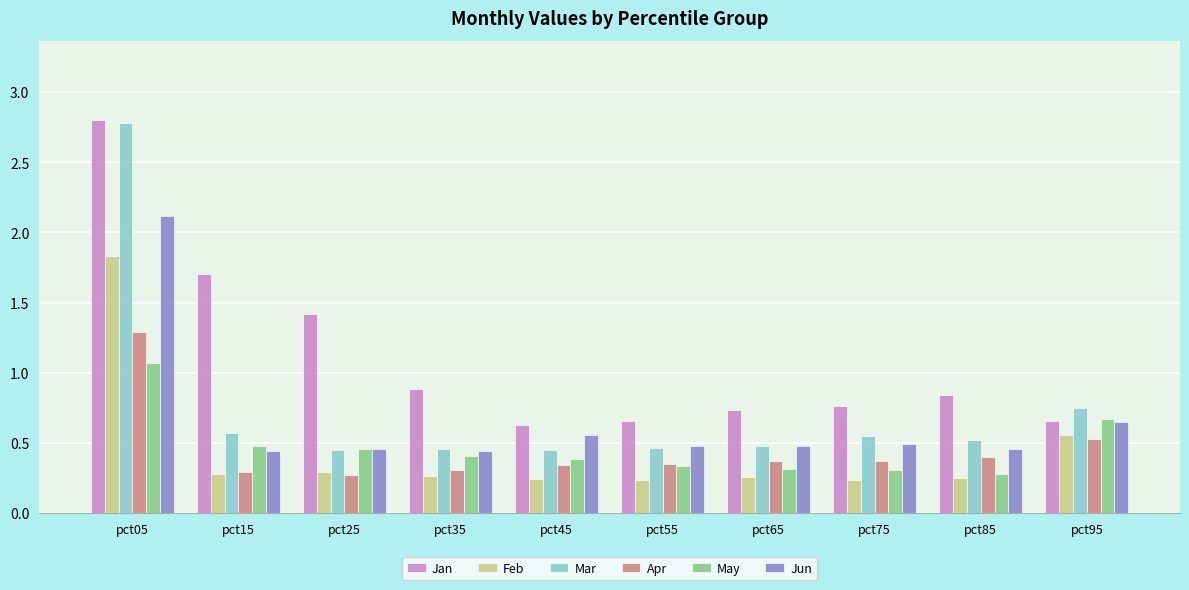

At pct75, list the series in order from largest to smallest.

Jan, Mar, Jun, Apr, May, Feb